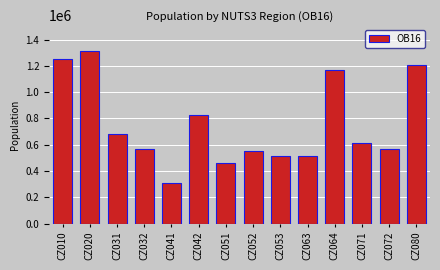

What is the sum of the values at CZ032 and CZ063?

1080788